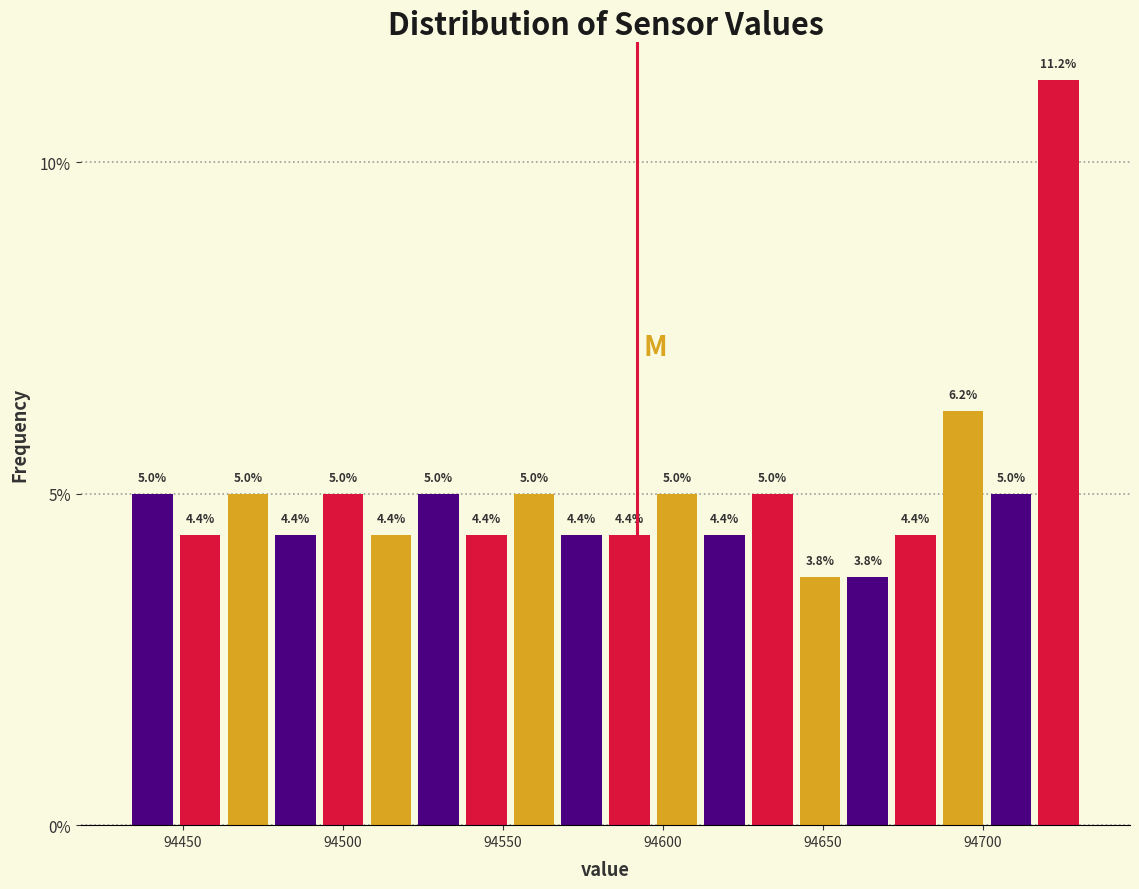

Around what value on the x-axis is the tallest bar? Give the approximate position of its centre, as read against the axis.

94725